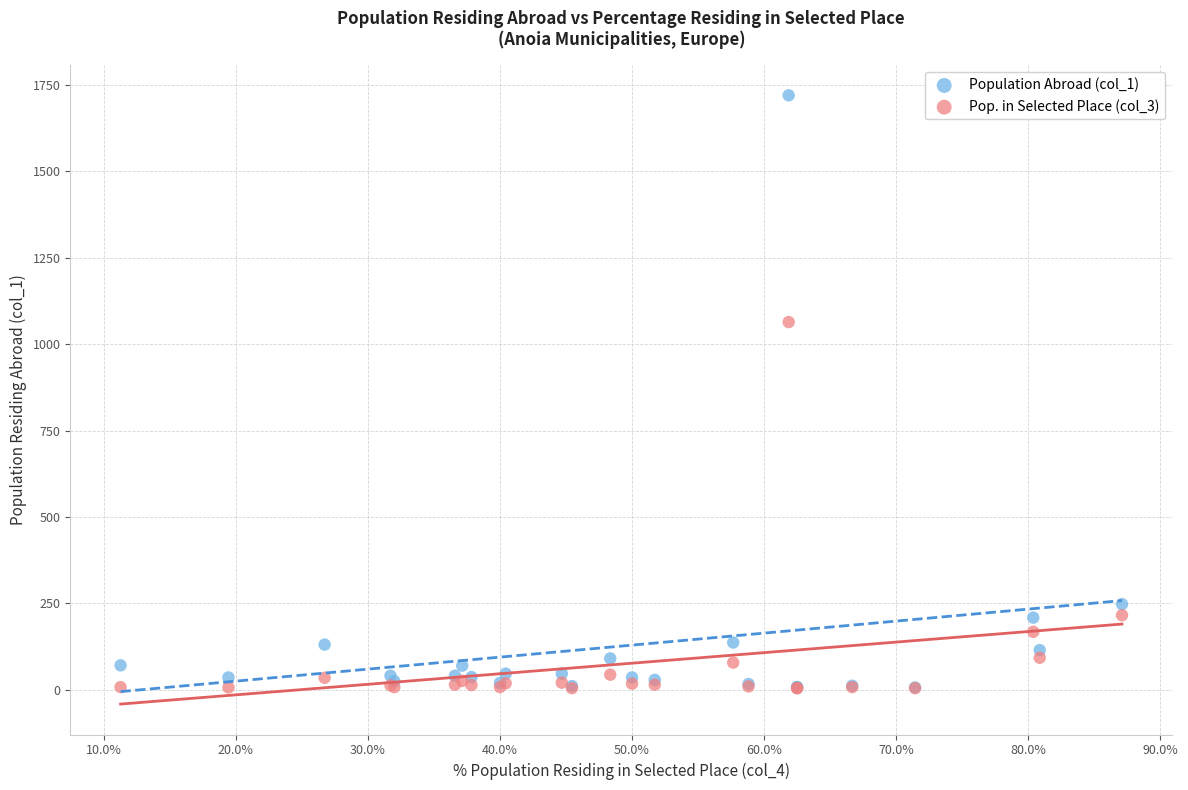

What are all the series names shown in the legend?

Population Abroad (col_1), Pop. in Selected Place (col_3)